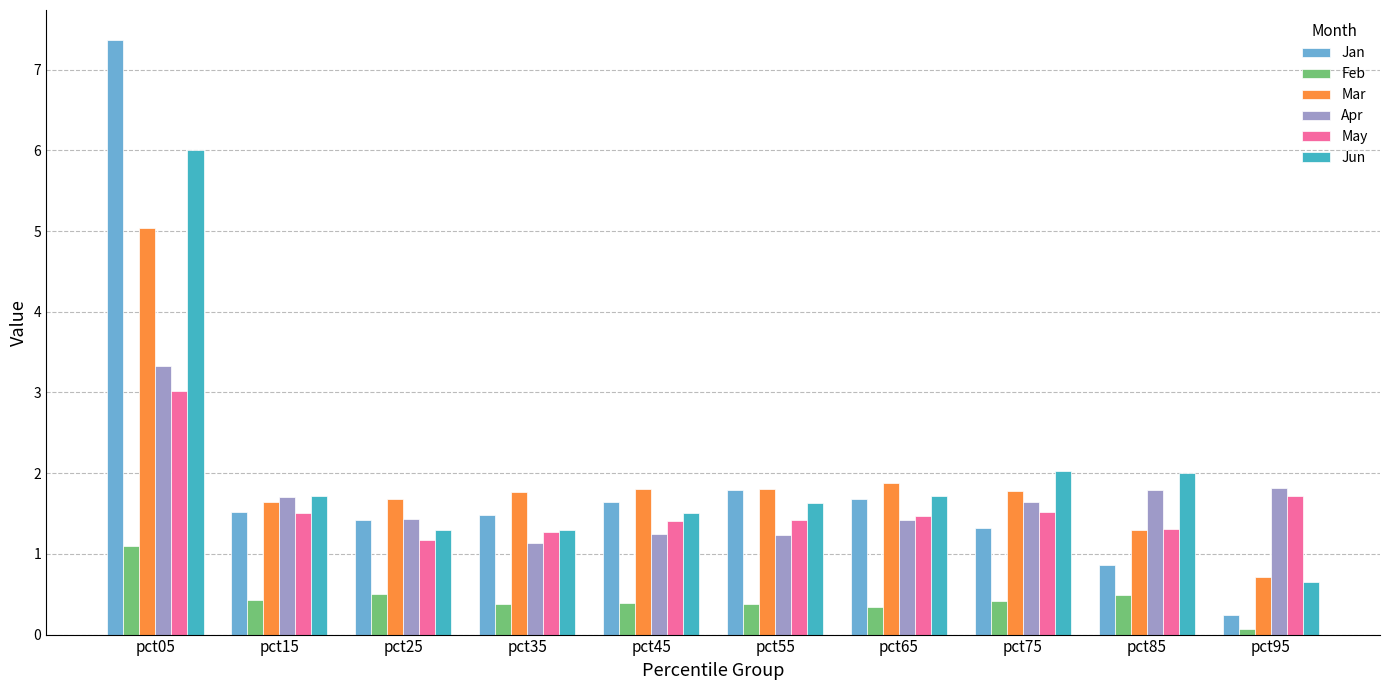

What is the highest value of the Jun series?

6.0